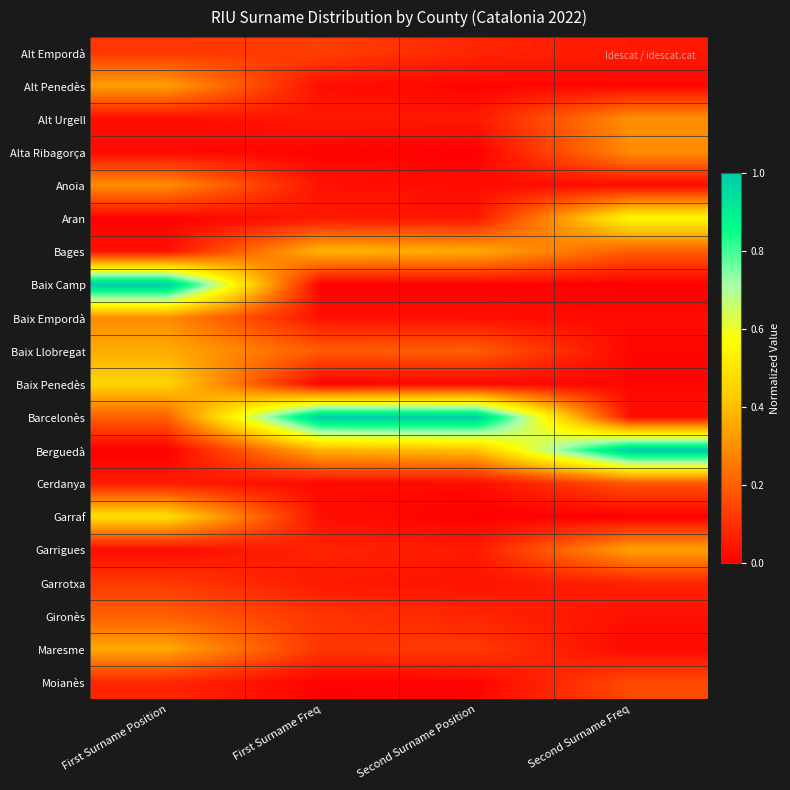

Which category has the lowest value across all series?

Second Surname Position